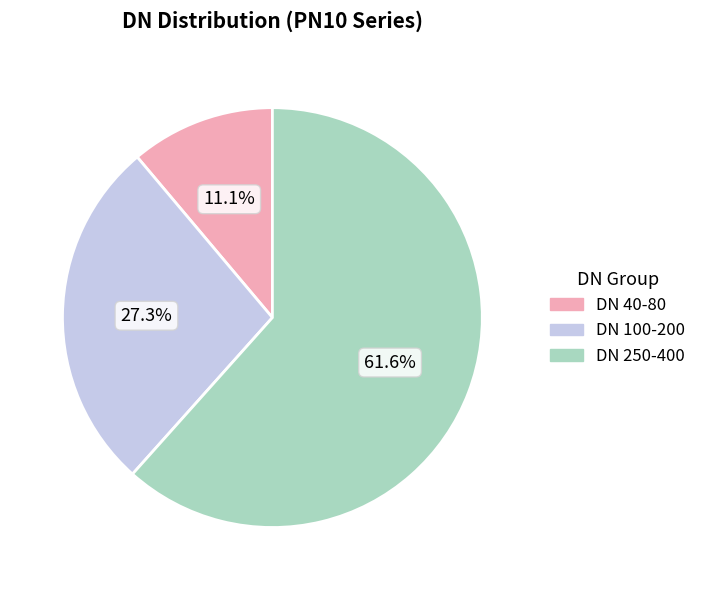

Does any single category account for the majority?

Yes